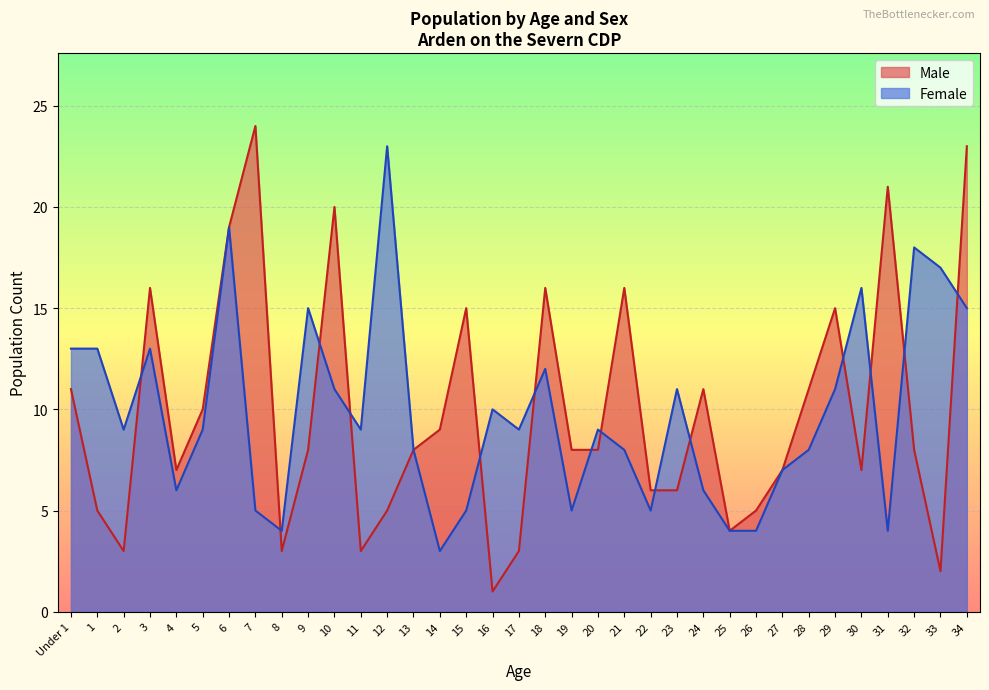

How many data points in Male are above 8?

15